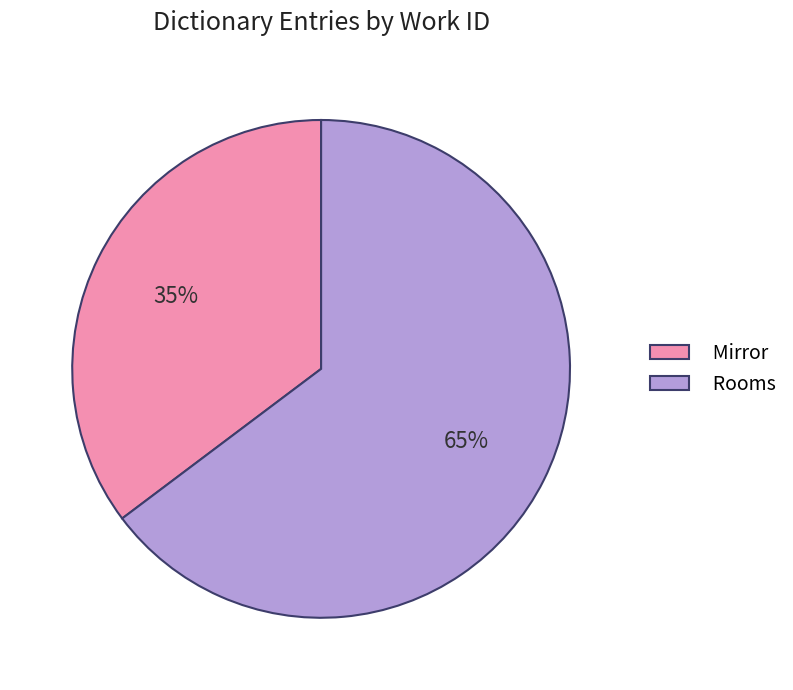

Approximately how many times larger is the value at Mirror compared to Rooms?

0.5